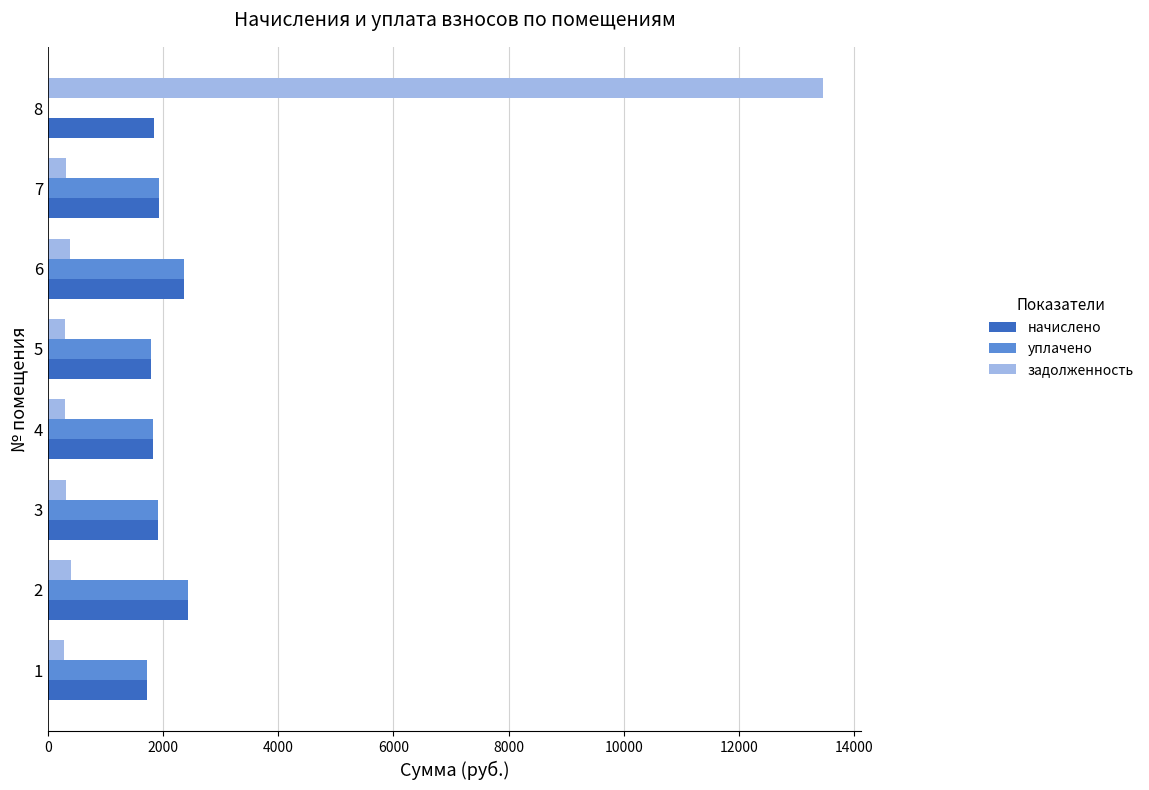

Is the value of уплачено at 2 greater than the value of задолженность at 4?

Yes